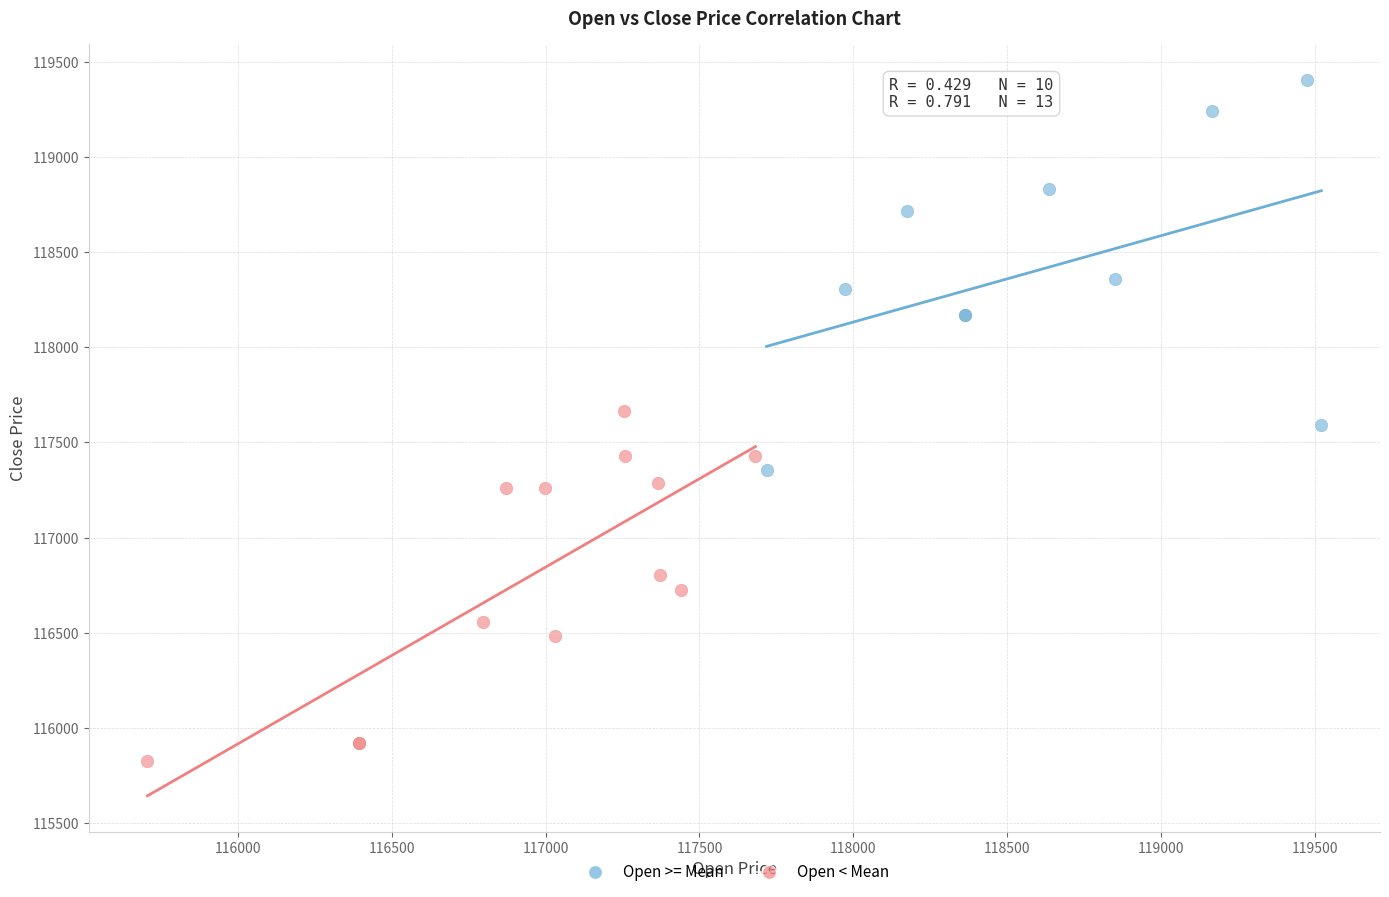

Which series contains the lowest Y value?

Open < Mean